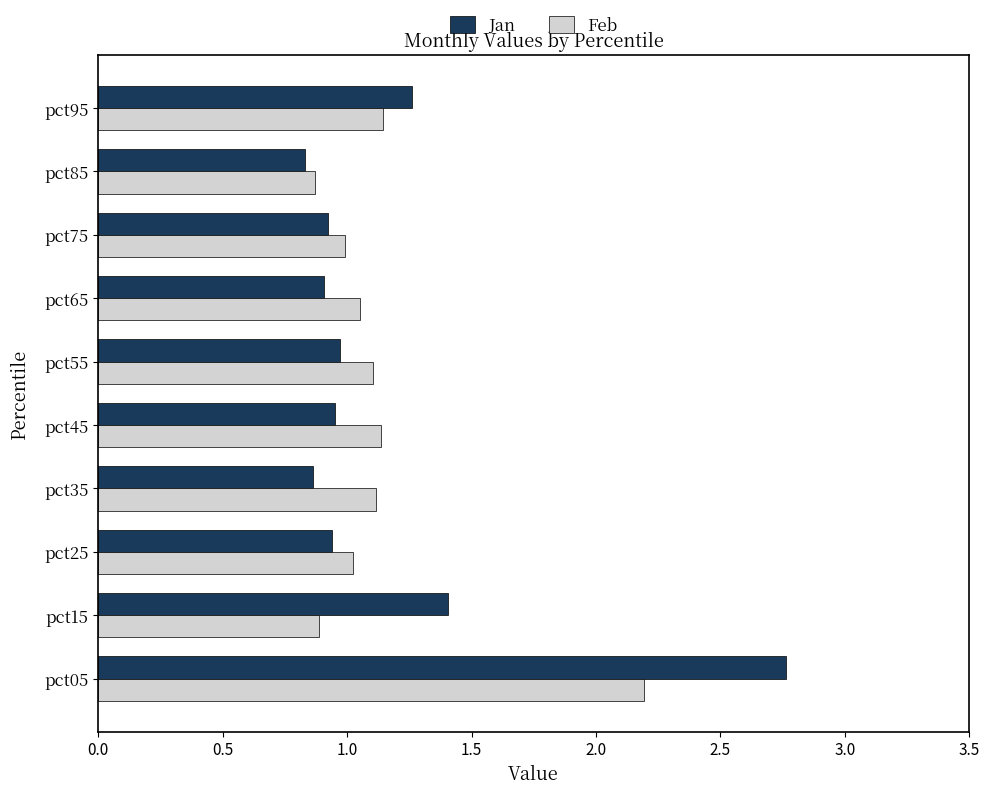

Is the value of Feb at pct05 greater than the value of Jan at pct85?

Yes